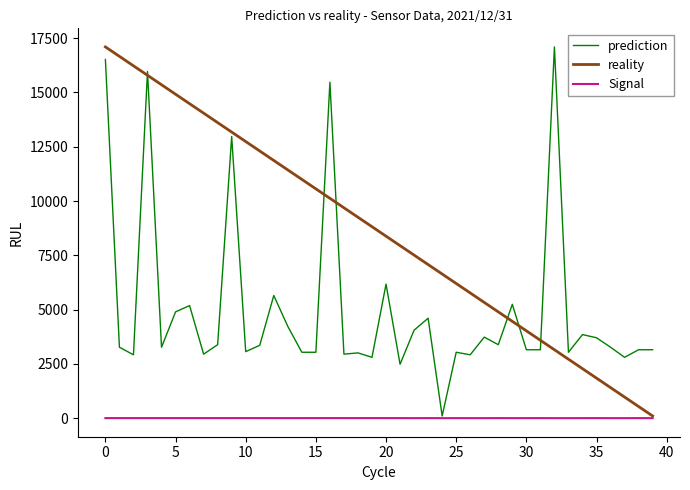

List the series in order of their overall mean, lowest first.

Signal, prediction, reality